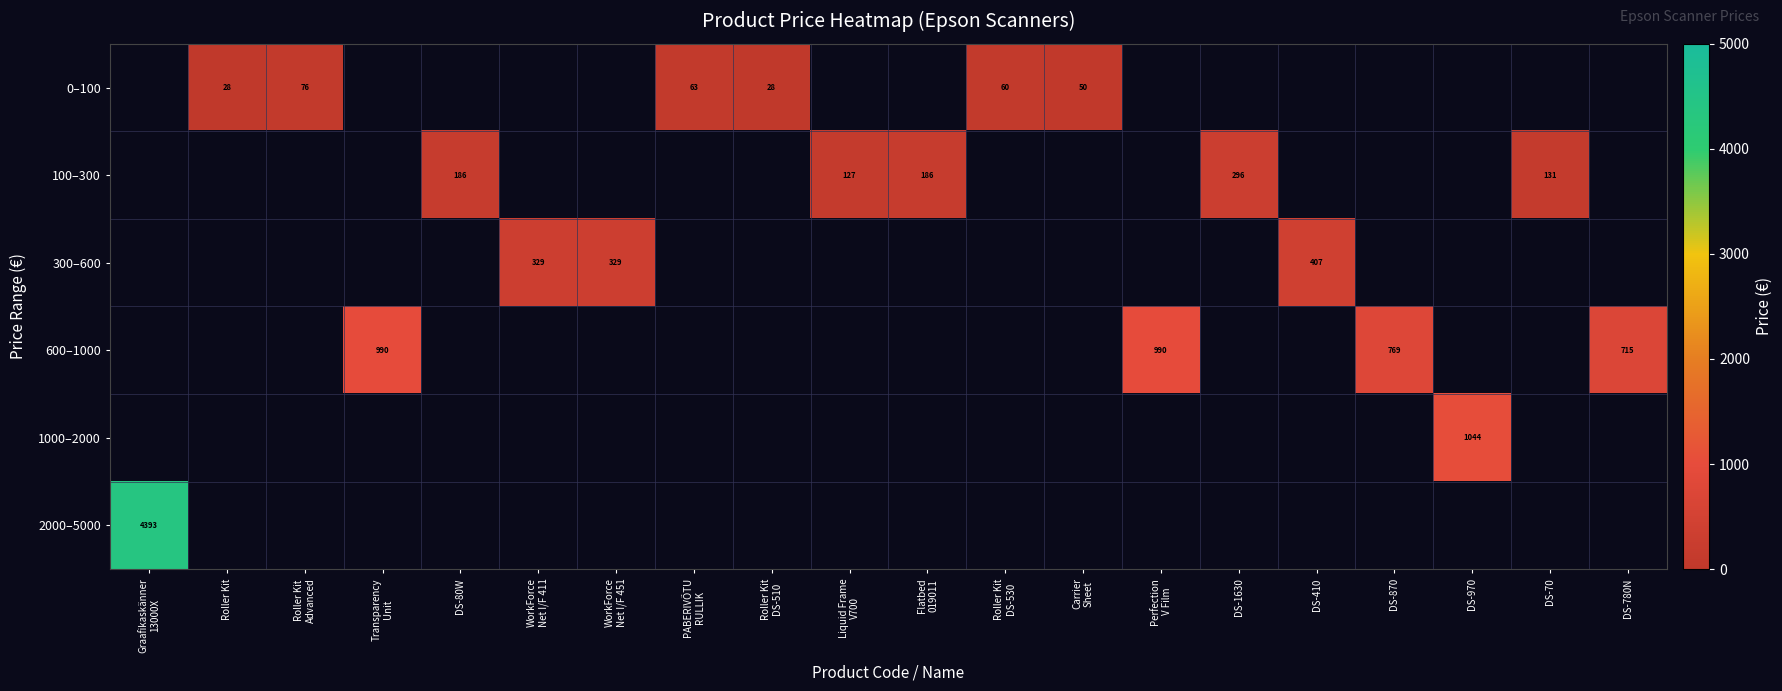

How many positive values does the 1000–2000 series have?

1